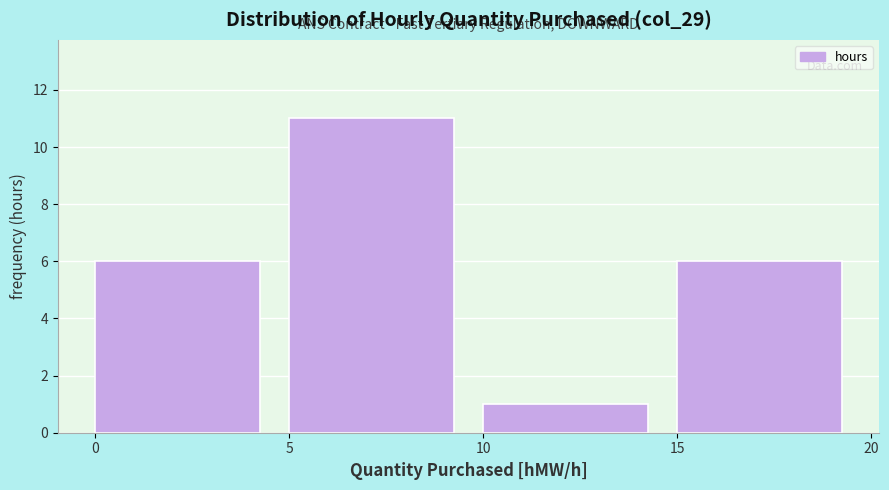

Over which range of the x-axis is the bar tallest?

5 to 10